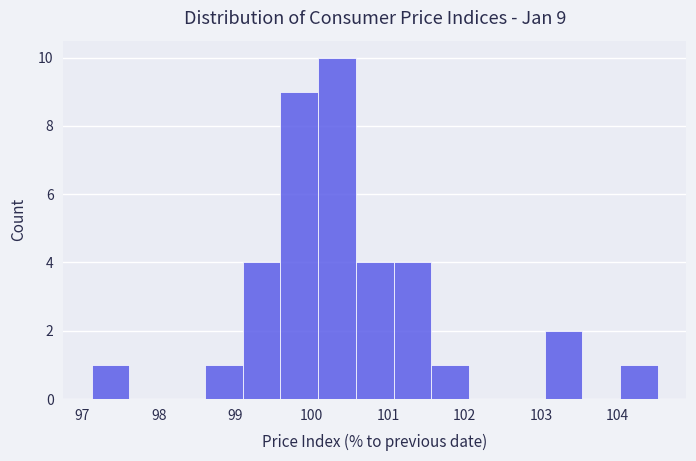

Over which range of the x-axis is the bar tallest?

100.1 to 100.6